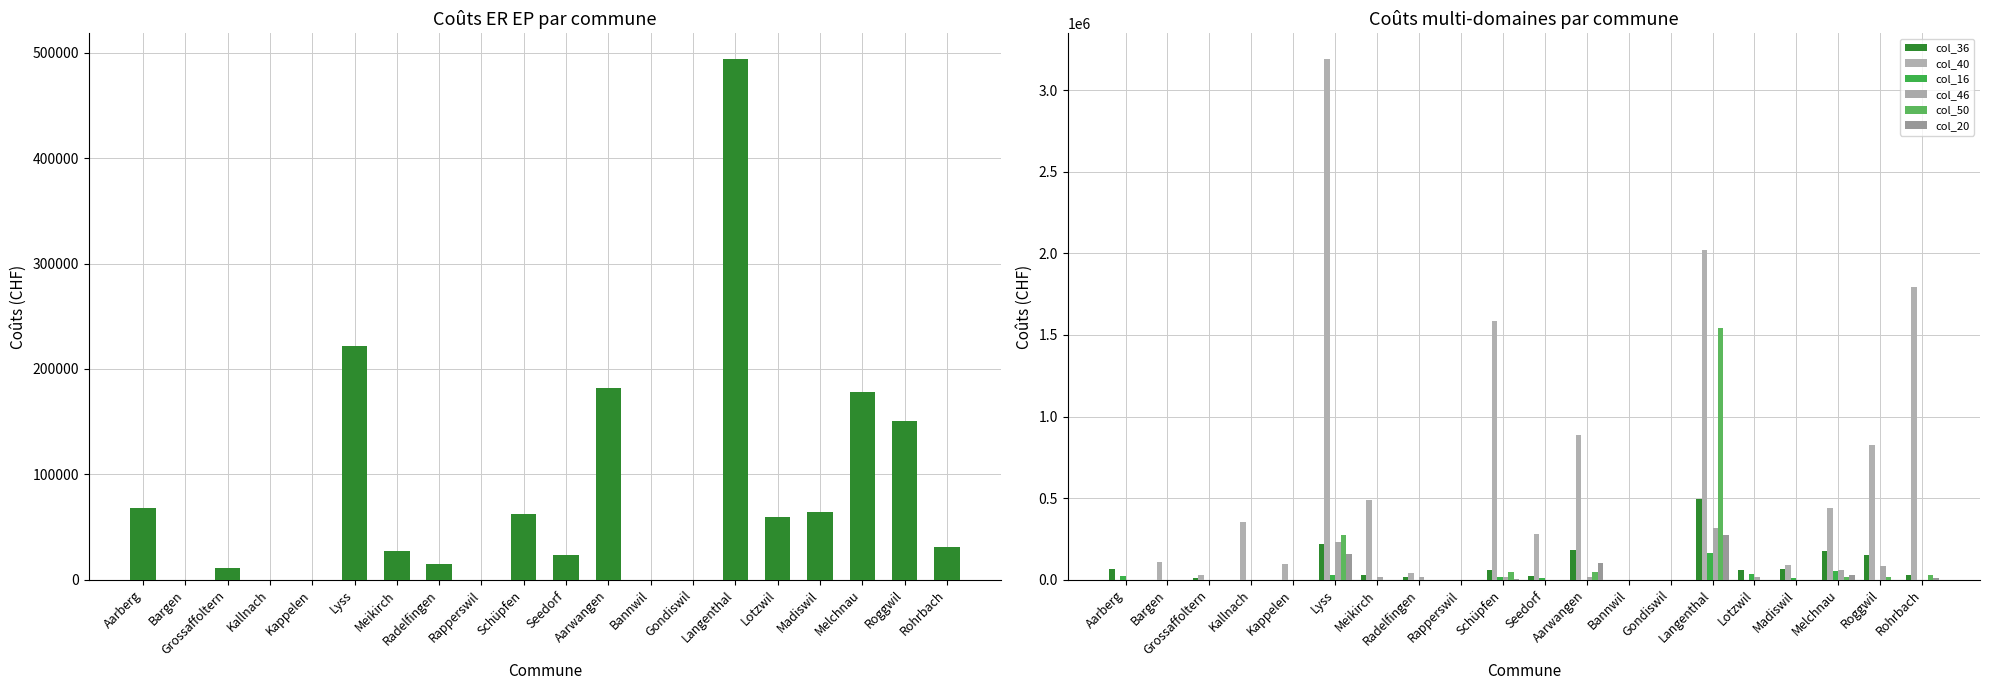

Reading left to right, extract all data points from this chart.

col_36: 68213.4	0.0	11126.3	0.0	0.0	221810.5	27259.9	14899.5	0.0	62015.6	23806.3	181706.9	0.0	0.0	493760.1	59968.2	64566.5	178272.8	150623.6	31413.7
col_40: 0.0	106310.7	28388.5	350815.0	97868.6	3188445.3	489412.7	42220.0	0.0	1584601.3	280927.3	887184.9	0.0	0.0	2021154.3	0.0	89497.3	442214.8	826033.6	1794517.9
col_16: 22098.3	0.0	0.0	0.0	0.0	29485.4	0.0	0.0	0.0	18091.0	11362.2	0.0	0.0	0.0	164912.9	38038.2	12134.1	53602.8	0.0	0.0
col_46: 0.0	0.0	0.0	0.0	0.0	233905.4	17001.3	14899.5	0.0	19194.9	0.0	16298.8	0.0	0.0	318453.5	16976.9	0.0	62050.2	81685.6	0.0
col_50: 0.0	0.0	0.0	0.0	0.0	274078.9	0.0	0.0	0.0	47644.5	0.0	49692.0	0.0	0.0	1540255.1	0.0	0.0	14831.5	14456.2	27285.3
col_20: 0.0	0.0	0.0	0.0	0.0	156118.2	0.0	0.0	0.0	5837.1	0.0	100830.9	0.0	0.0	275201.1	0.0	0.0	26342.5	0.0	11708.2